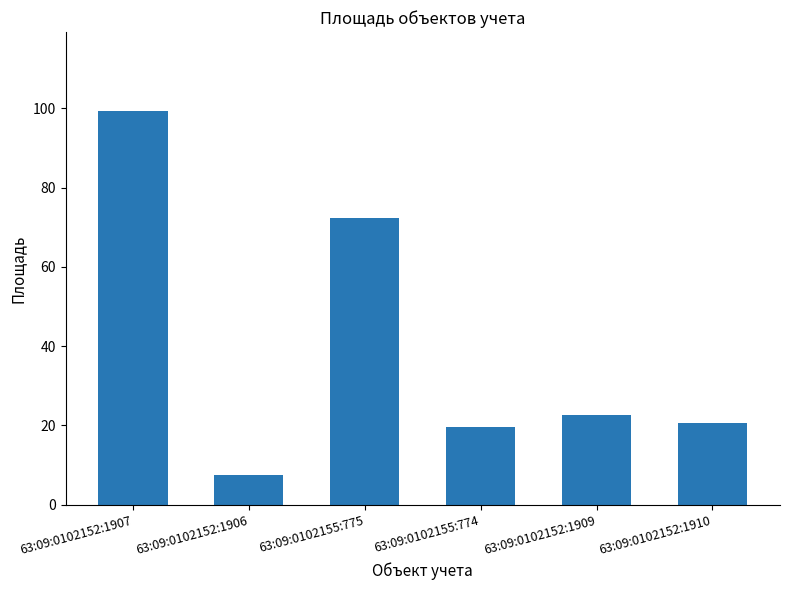

Does the chart contain any negative values?

No